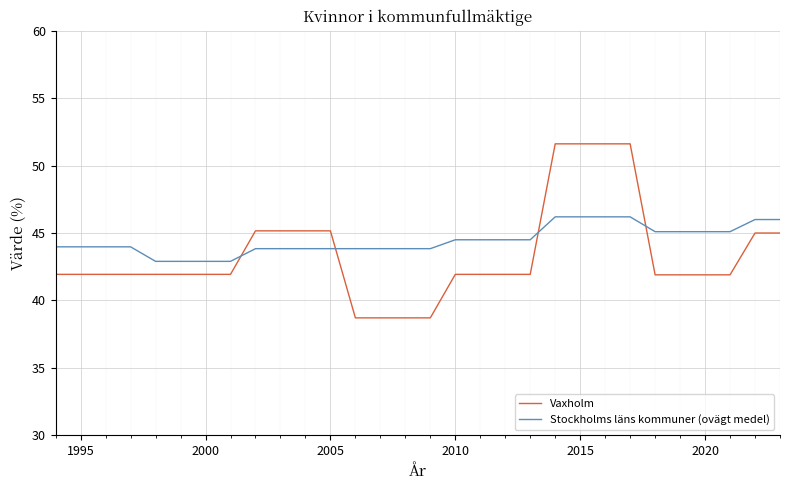

Rank the series by their maximum value, from highest to lowest.

Vaxholm, Stockholms läns kommuner (ovägt medel)